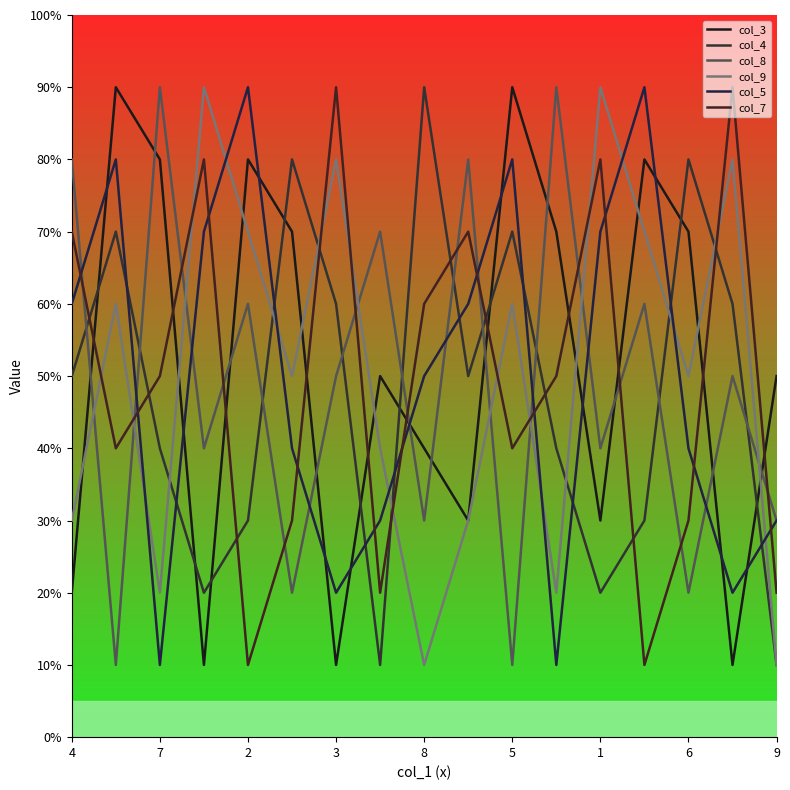

At how many categories does at least one series exceed 7?

15